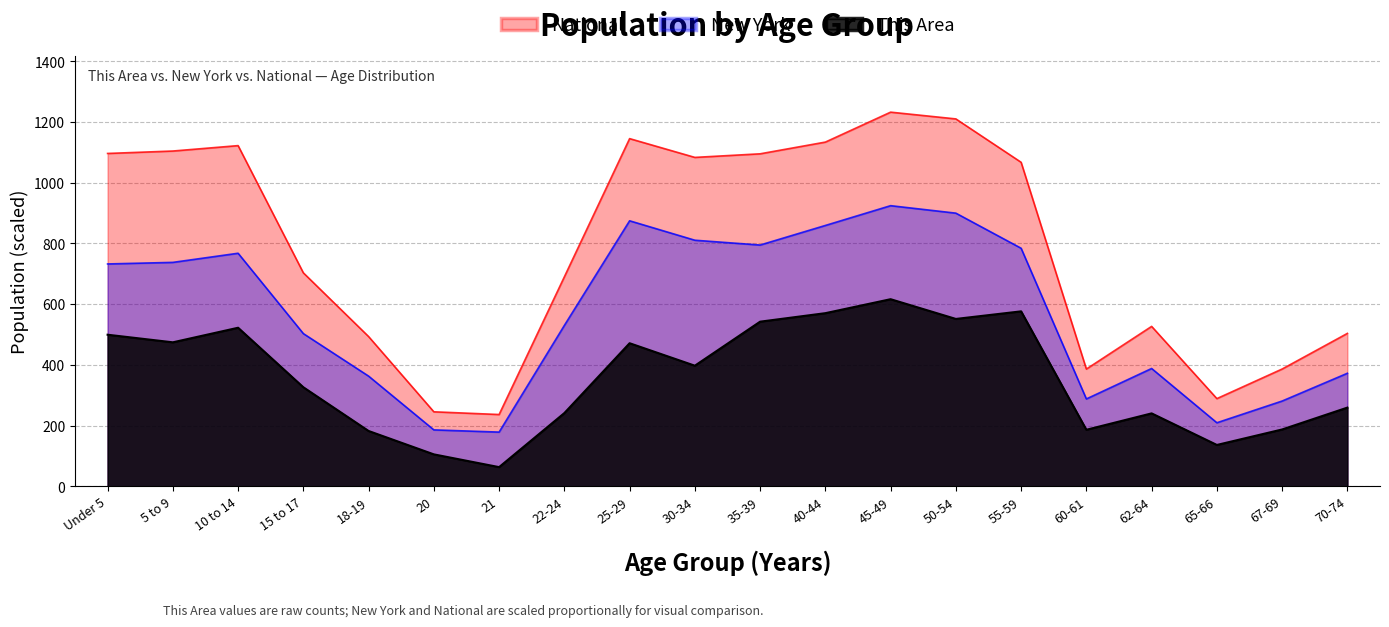

Reading left to right, transcribe all the data shown in this chart.

This Area: 499.0	474.0	522.0	326.0	182.0	105.0	63.0	241.0	471.0	397.0	542.0	570.0	616.0	551.0	576.0	186.0	240.0	136.0	187.0	259.0
New York: 732.1	737.3	767.4	502.7	362.7	185.6	178.4	529.7	874.2	810.2	794.4	858.8	924.0	899.4	783.8	287.6	387.8	209.1	280.6	372.1
National: 1096.0	1104.0	1121.8	702.8	492.9	245.2	236.2	689.7	1144.8	1083.0	1094.8	1133.4	1232.0	1209.7	1066.9	385.9	526.5	288.6	386.0	503.4